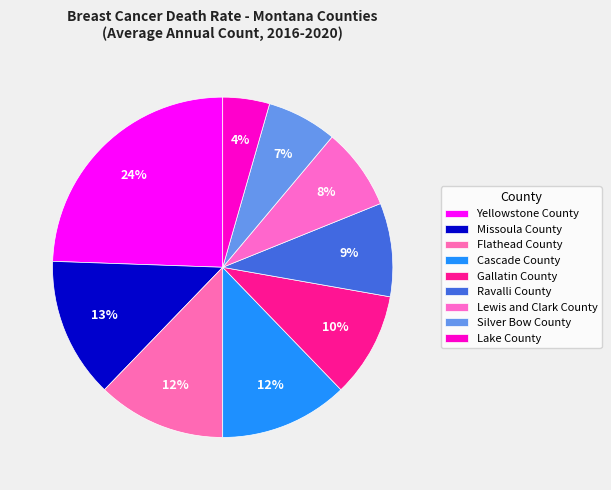

Count the number of slices in the pie.

9